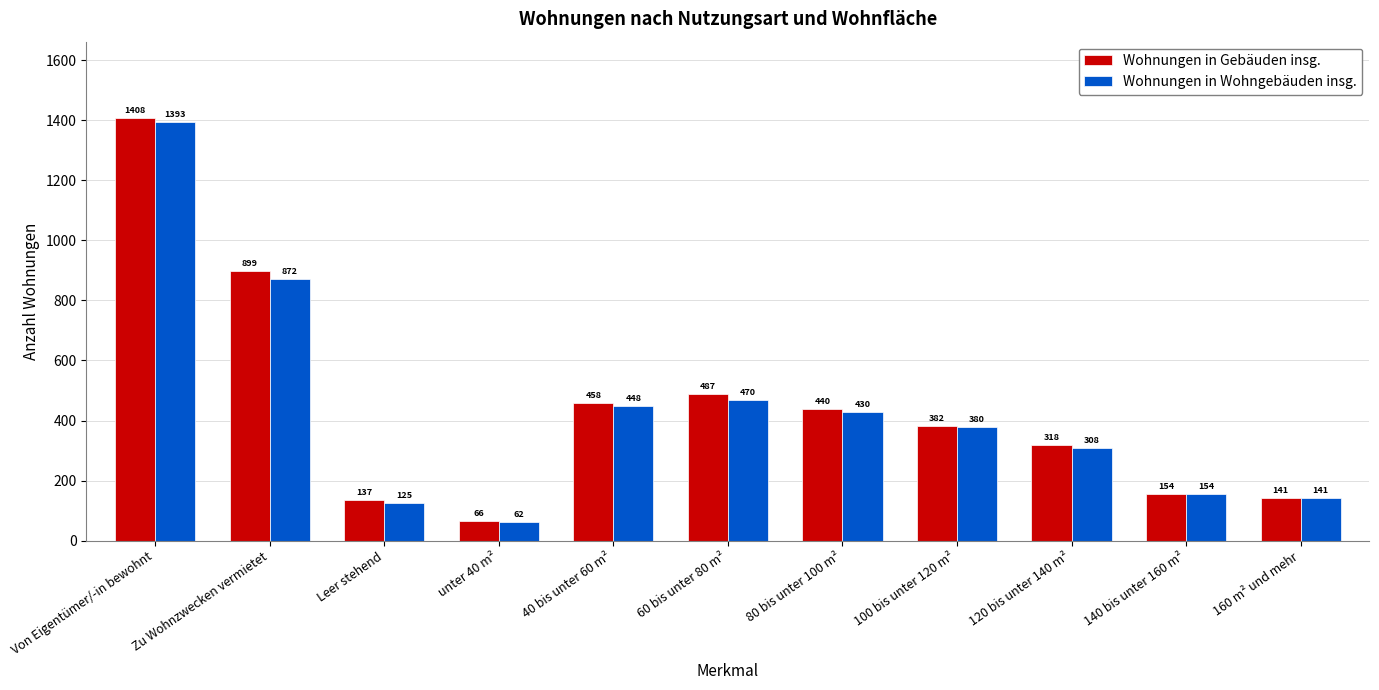

The Wohnungen in Wohngebäuden insg. series shows 61 at Leer stehend. True or false?

False